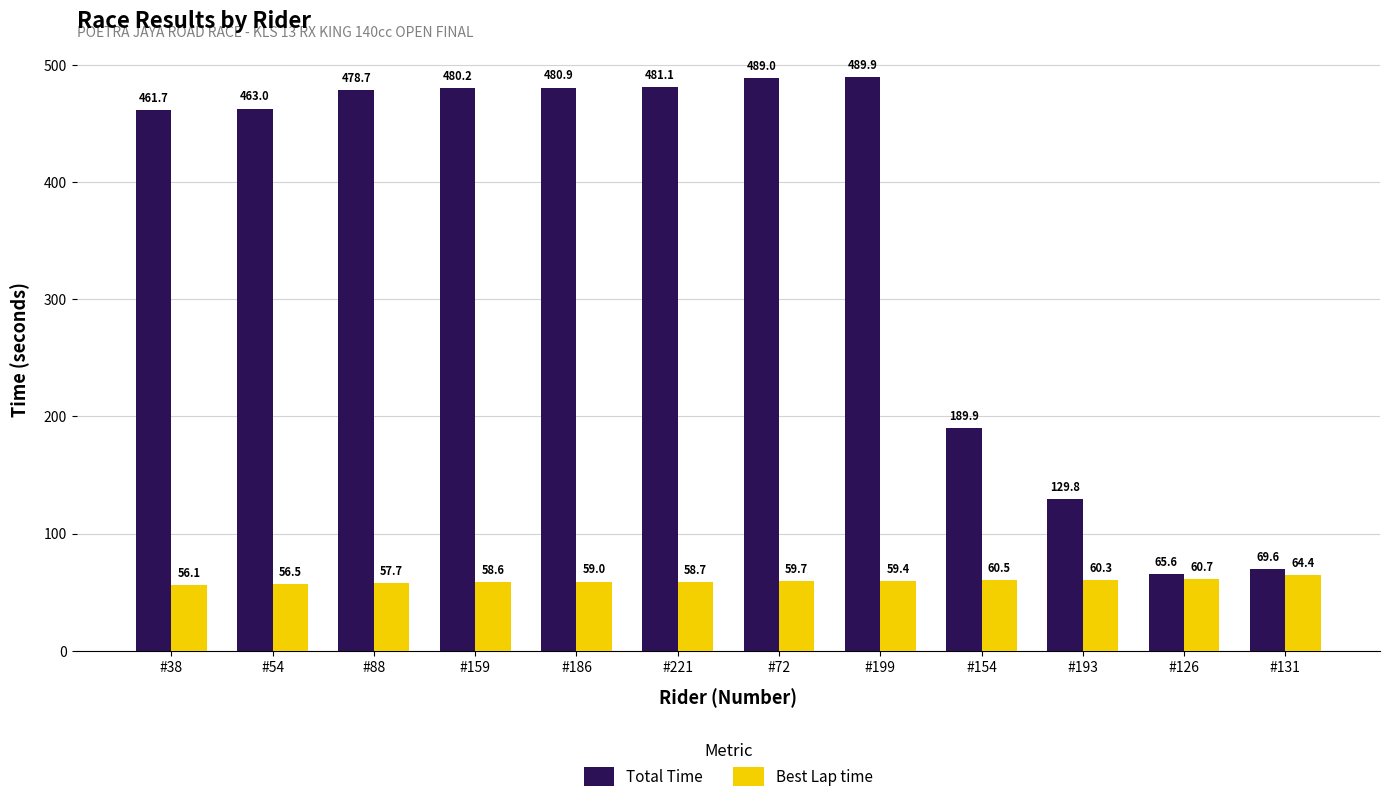

What is the average value of the Best Lap time series?

59.3